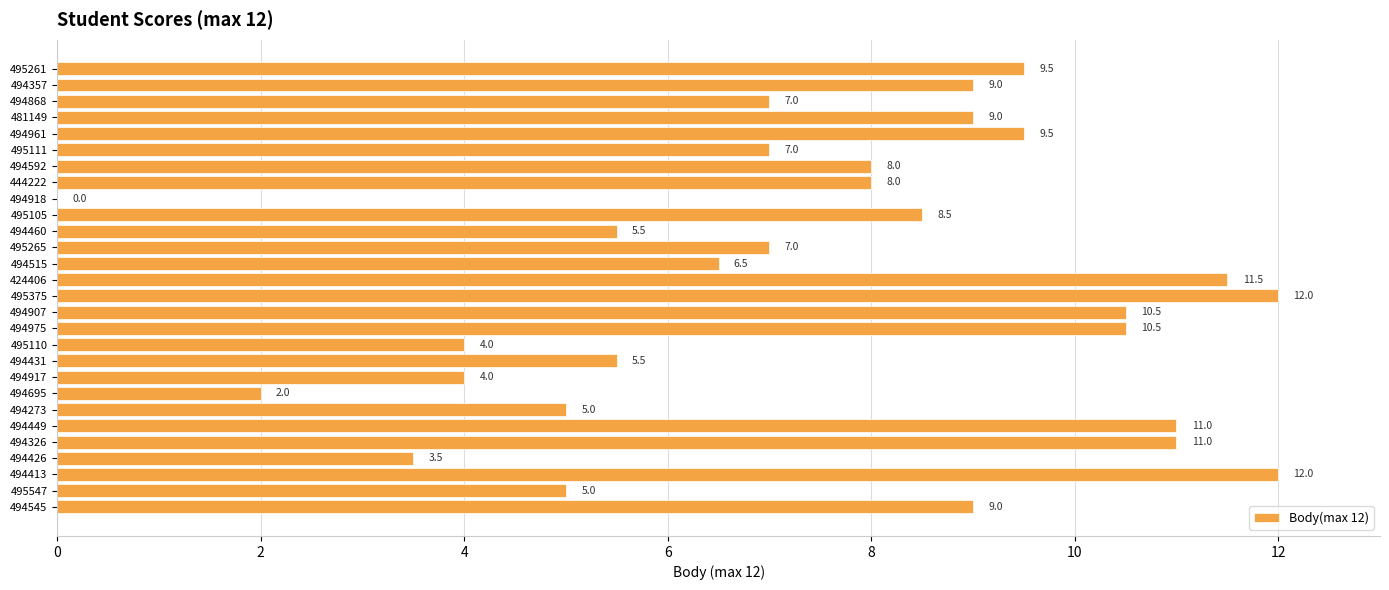

What is the change in value from 444222 to 494426?

-4.5